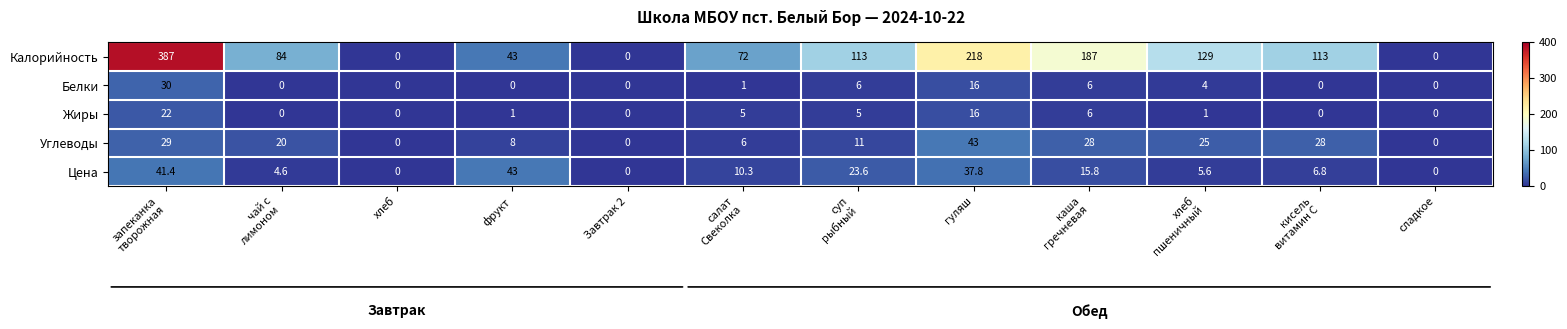

The Белки series shows -18.9 at Завтрак 2. True or false?

False